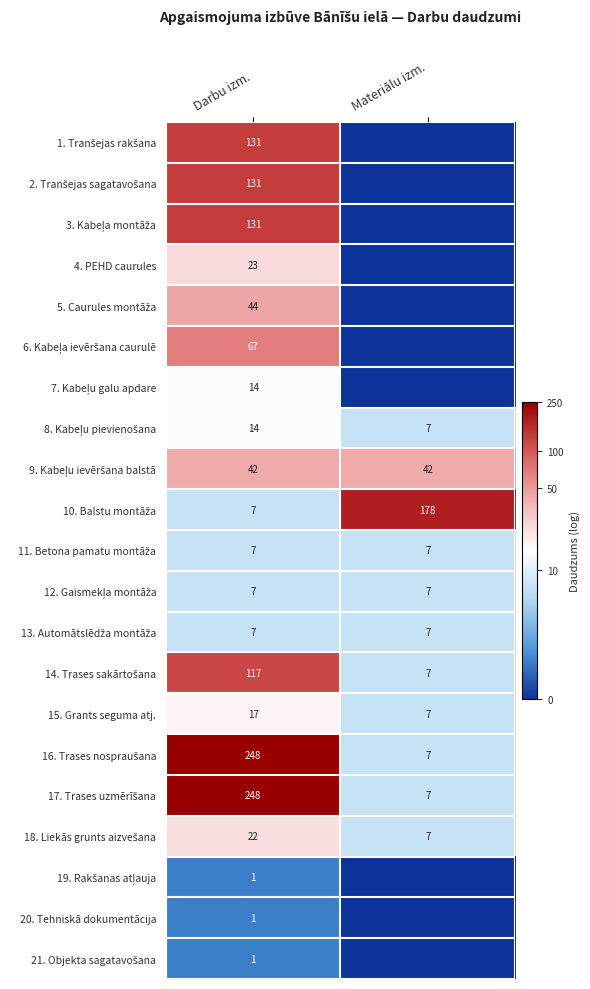

What is the difference between the highest and lowest values at Darbu izm.?

247